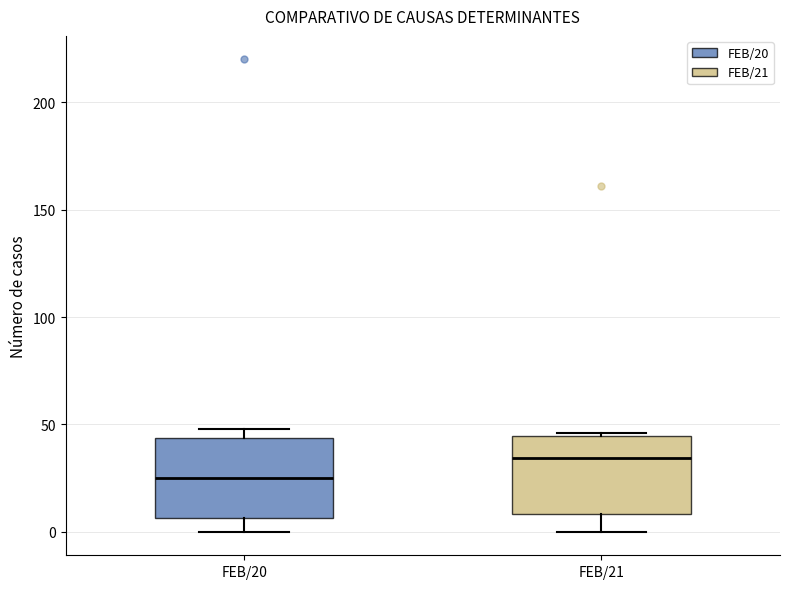

Where does the median line of the box for FEB/21 sit on the y-axis? The values are not printed on the chart, so give them approximately, as read against the axis.

35